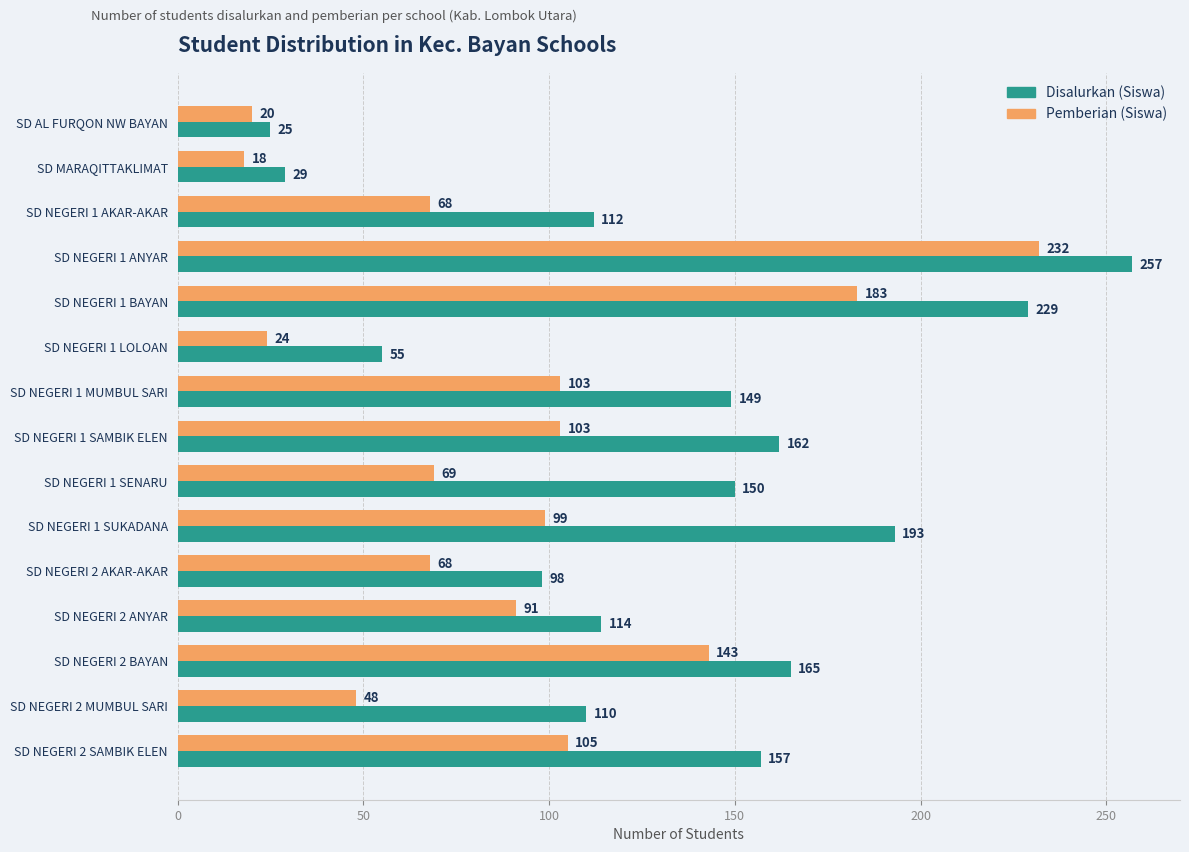

Where is Disalurkan (Siswa) nearest to the value 141?

SD NEGERI 1 MUMBUL SARI